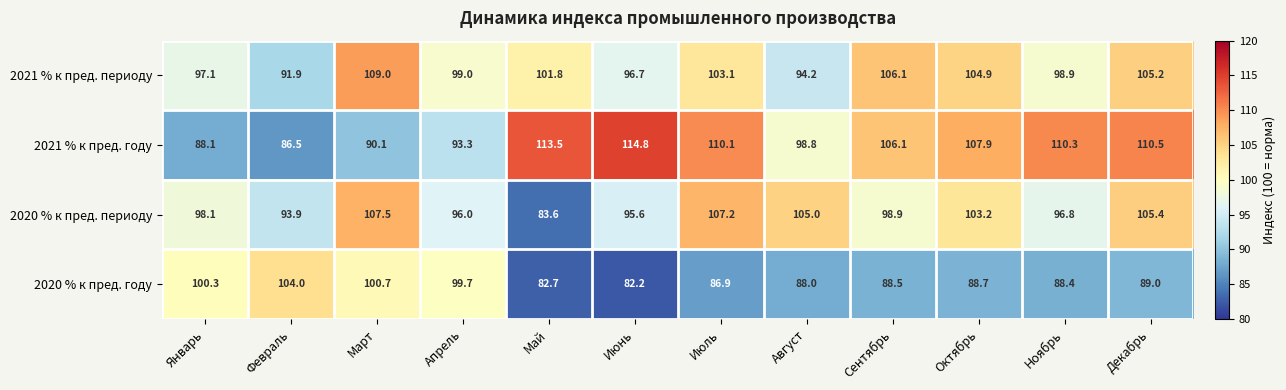

Rank the categories by 2021 % к пред. периоду value from lowest to highest.

Февраль, Август, Июнь, Январь, Ноябрь, Апрель, Май, Июль, Октябрь, Декабрь, Сентябрь, Март